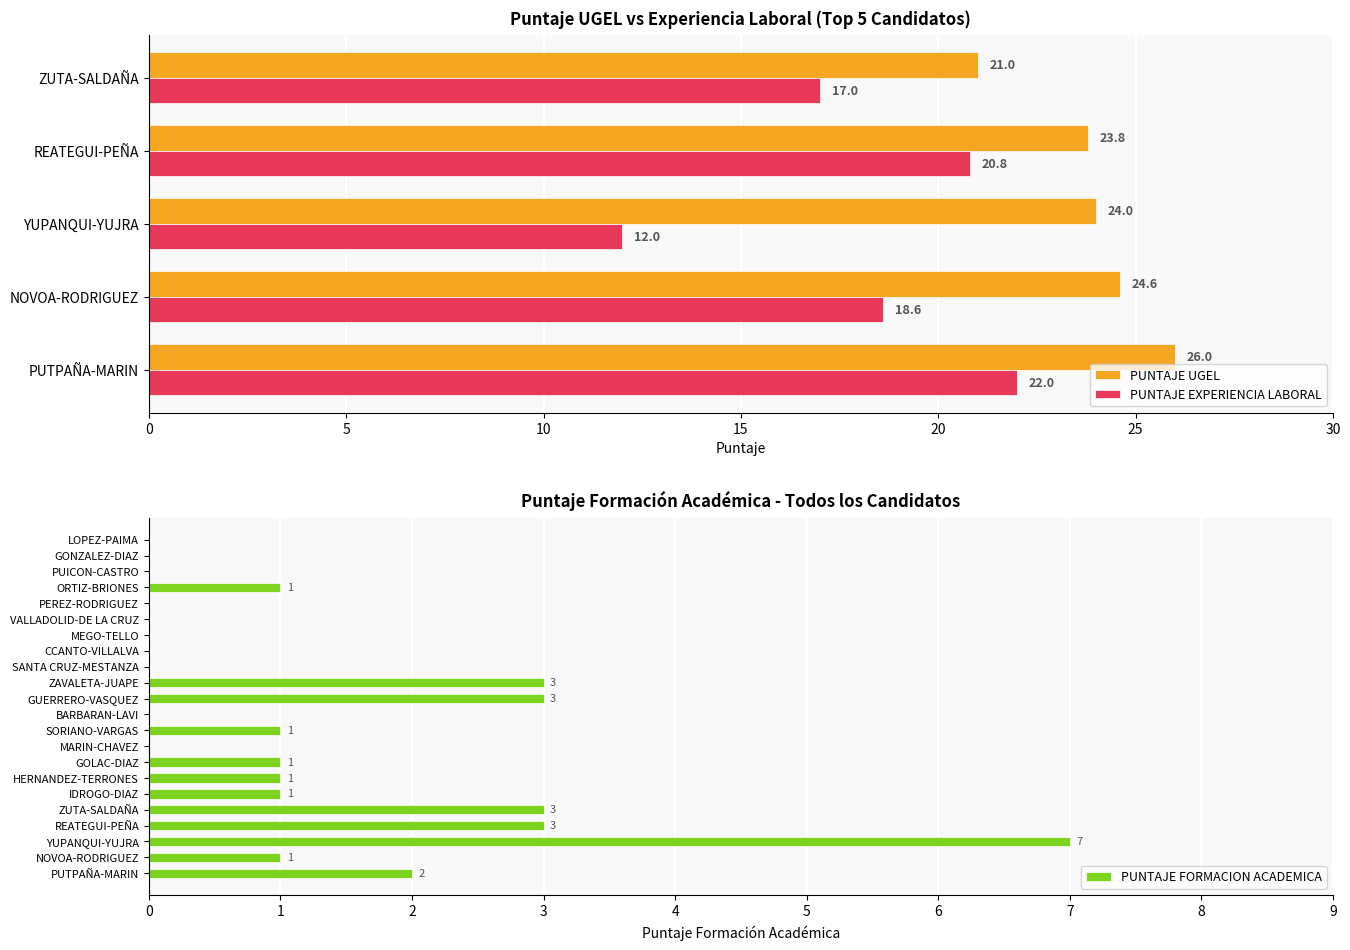

List the labels in order of PUNTAJE FORMACION ACADEMICA value, largest first.

YUPANQUI-YUJRA, REATEGUI-PEÑA, ZUTA-SALDAÑA, GUERRERO-VASQUEZ, ZAVALETA-JUAPE, PUTPAÑA-MARIN, NOVOA-RODRIGUEZ, IDROGO-DIAZ, HERNANDEZ-TERRONES, GOLAC-DIAZ, SORIANO-VARGAS, ORTIZ-BRIONES, MARIN-CHAVEZ, BARBARAN-LAVI, SANTA CRUZ-MESTANZA, CCANTO-VILLALVA, MEGO-TELLO, VALLADOLID-DE LA CRUZ, PEREZ-RODRIGUEZ, PUICON-CASTRO, GONZALEZ-DIAZ, LOPEZ-PAIMA